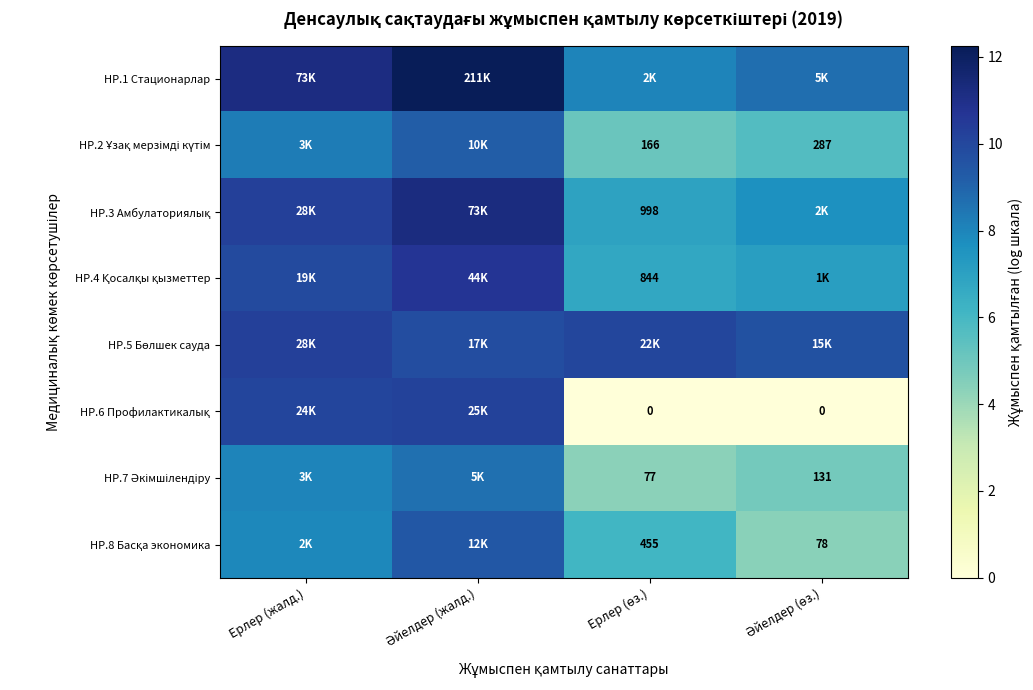

How many values in the HP.4 Қосалқы қызметтер series exceed 9?

2